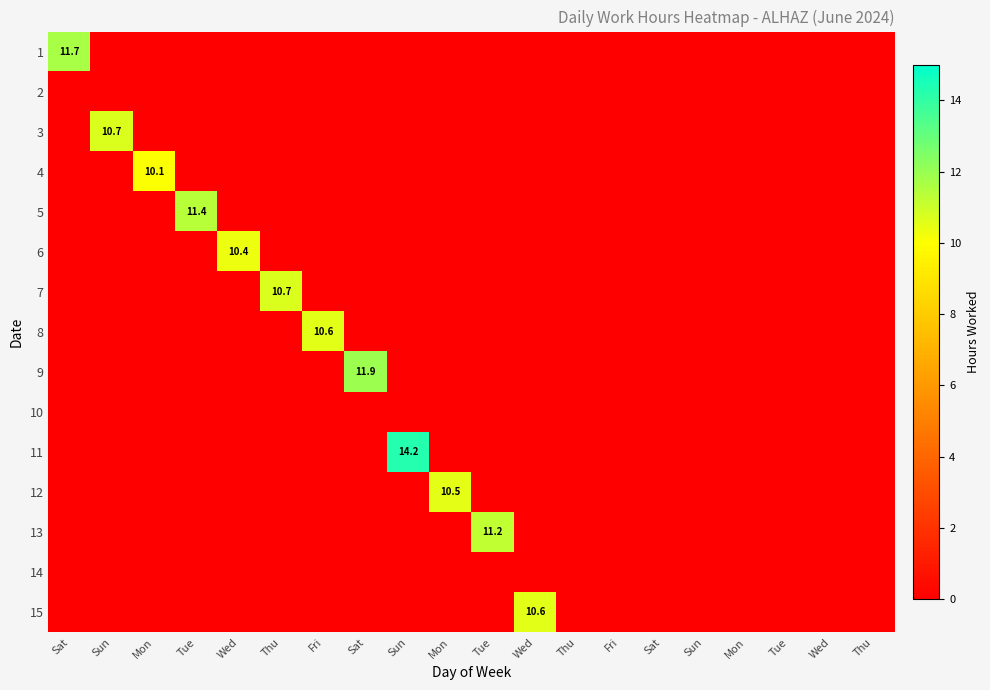

What is the total value across all series at Tue?

11.4